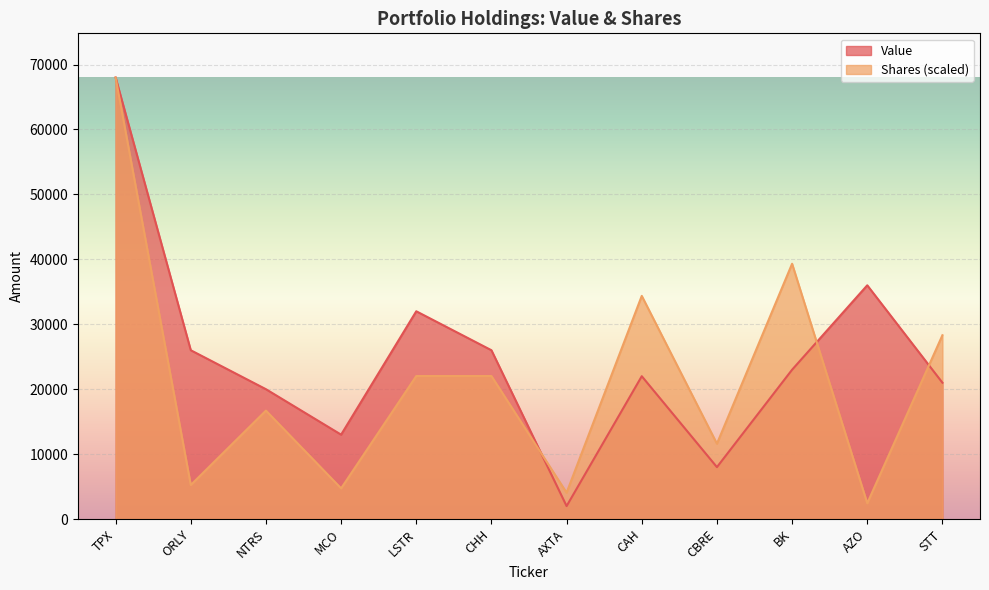

Which series has the largest total across all categories?

Value